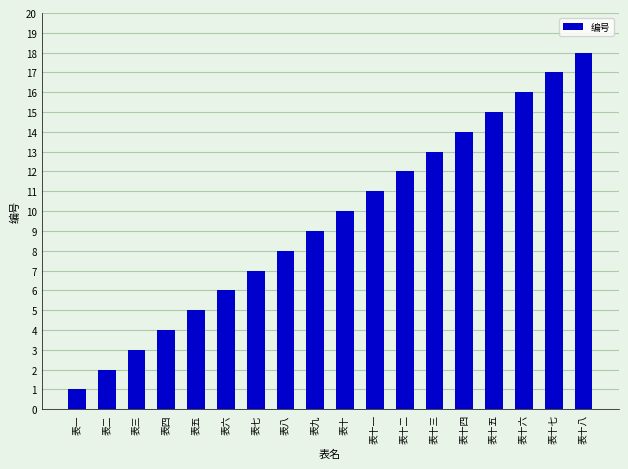

The chart shows a value of 9 at 表五. True or false?

False